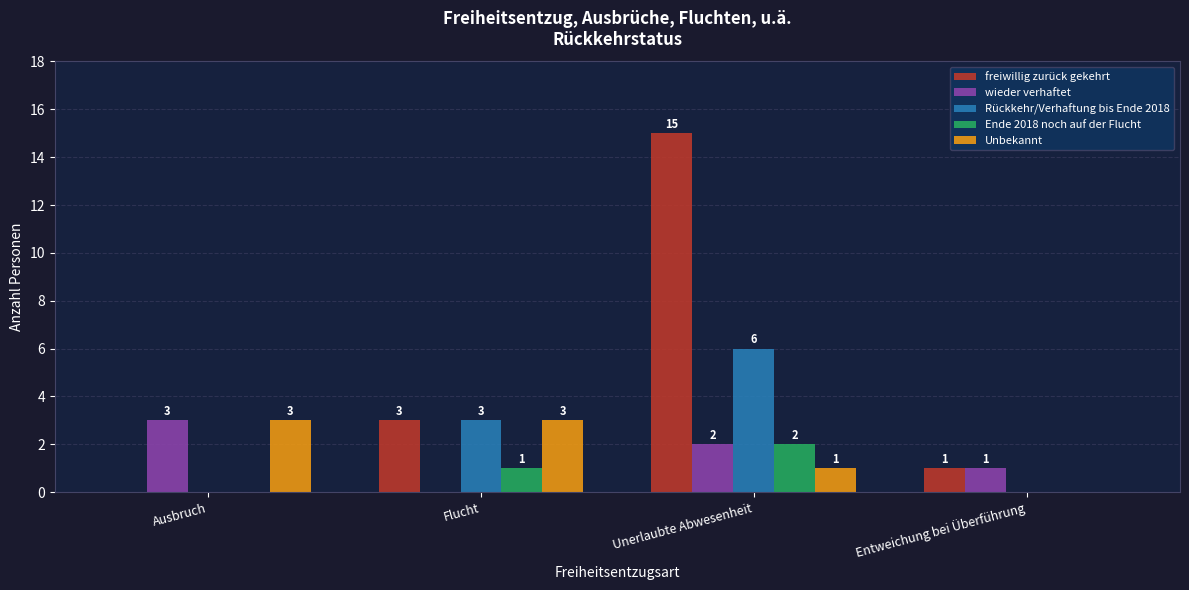

True or false: wieder verhaftet has a value of 3 at Unerlaubte Abwesenheit.

False